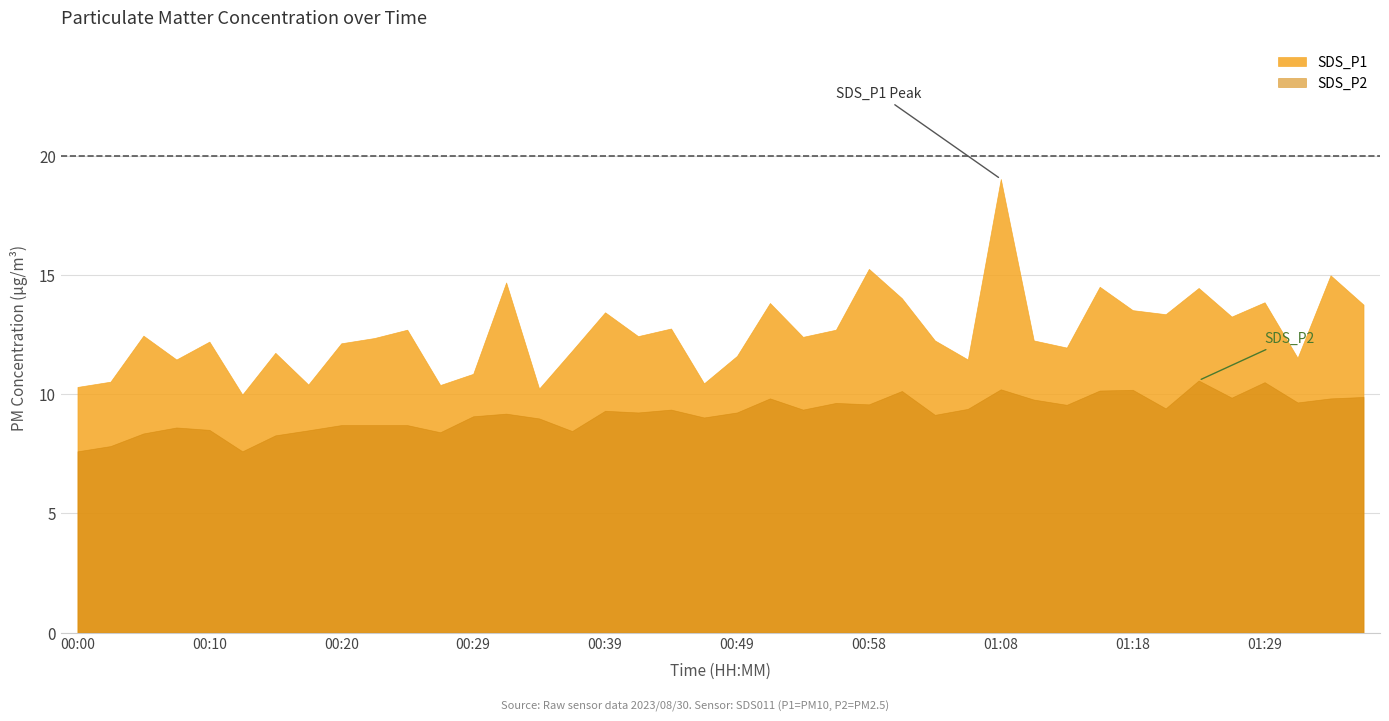

Rank the series by their maximum value, from lowest to highest.

SDS_P2, SDS_P1